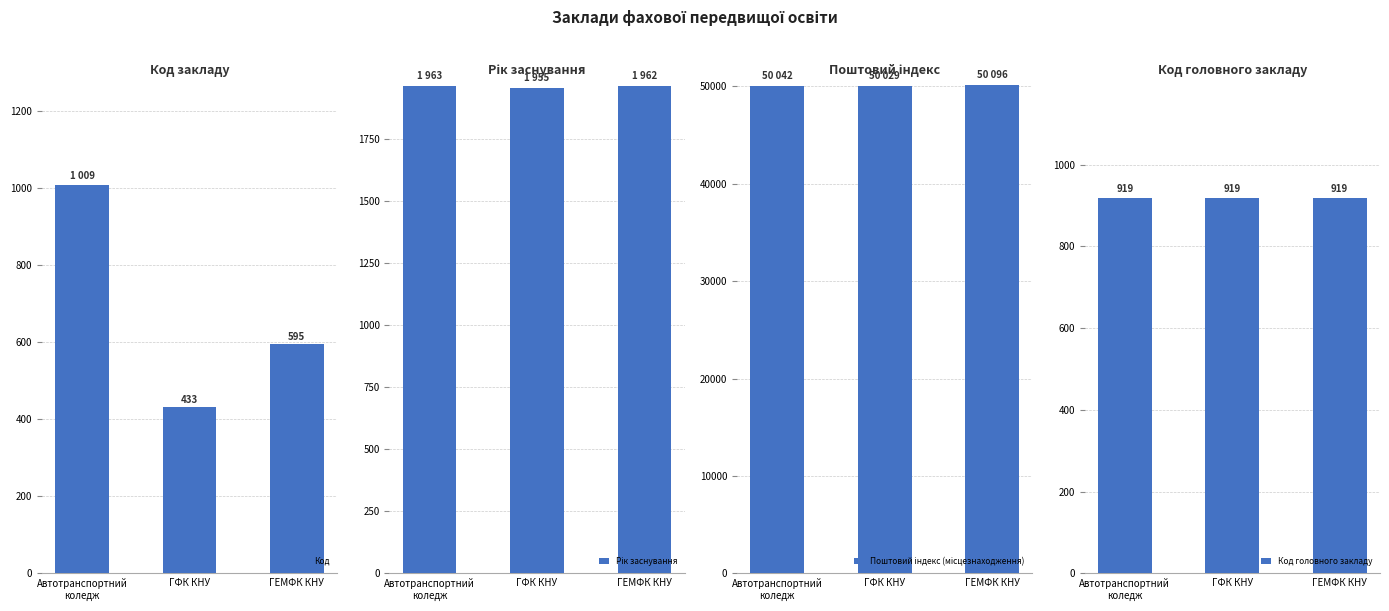

What is the average value of the Код series?

679